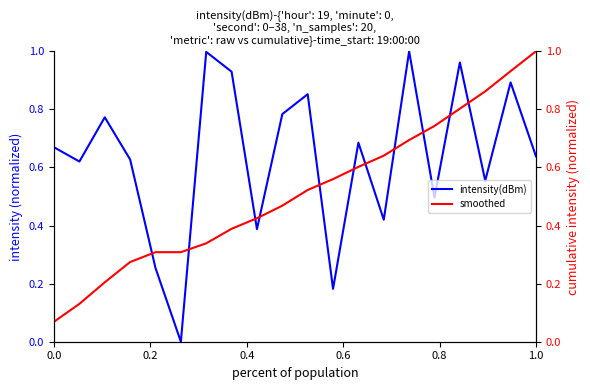

Is it true that intensity(dBm) equals 1.0 at 1.0?

False